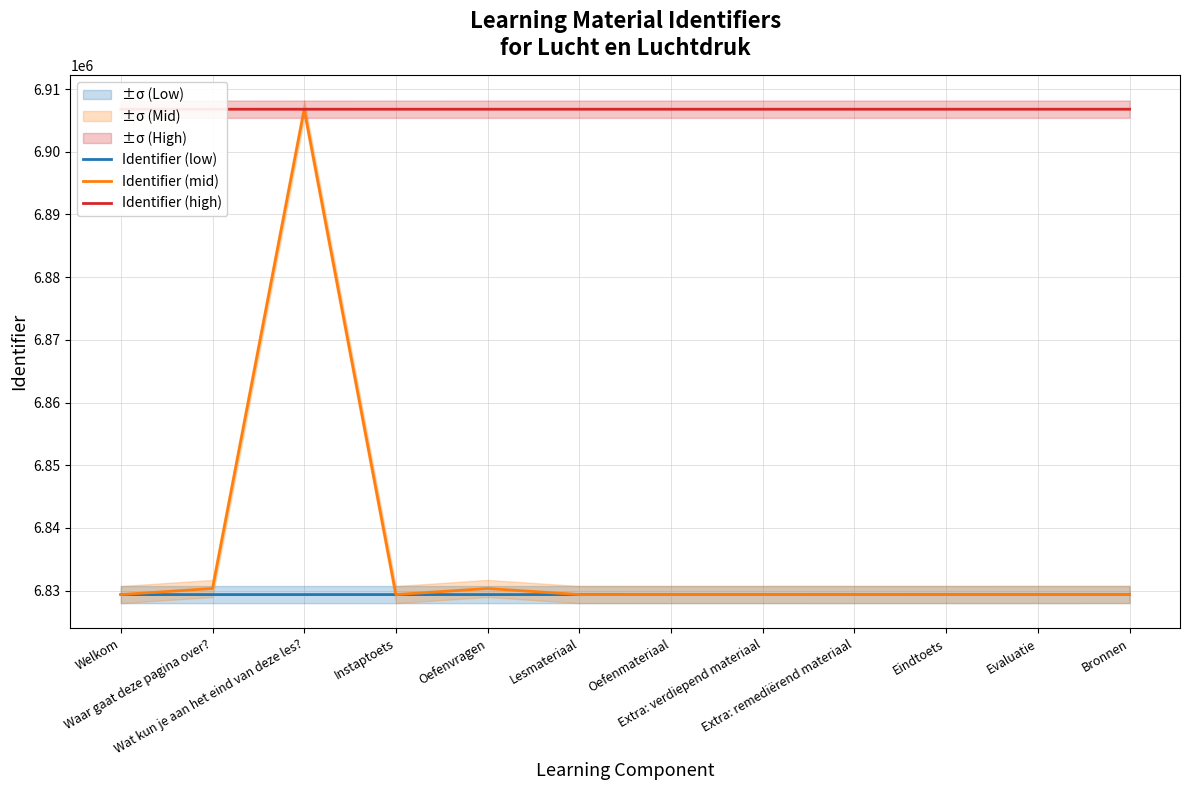

Is this an area chart (filled region under the line)?

No